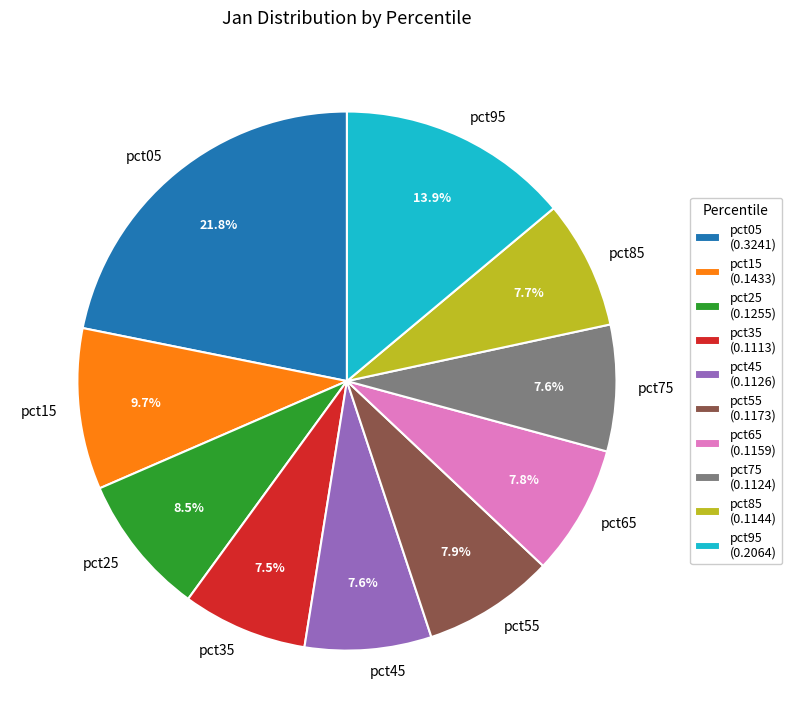

How many slices are in this pie chart?

10